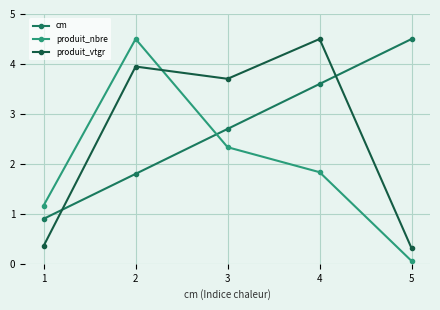

What is the sum of all produit_nbre values?

9.9